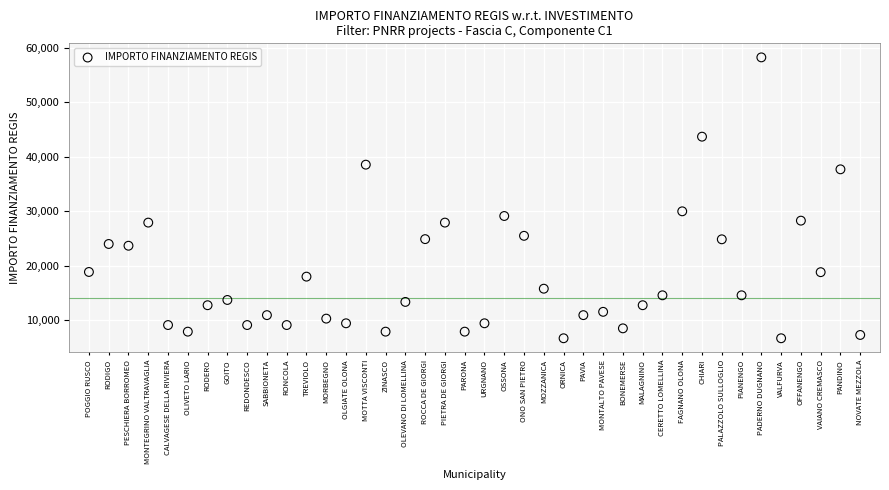

What Y value in the scatter plot is closest to 32474?

29995